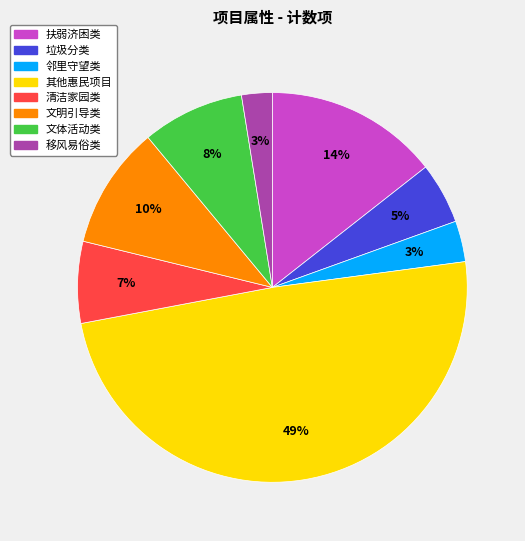

Does any single category account for the majority?

No